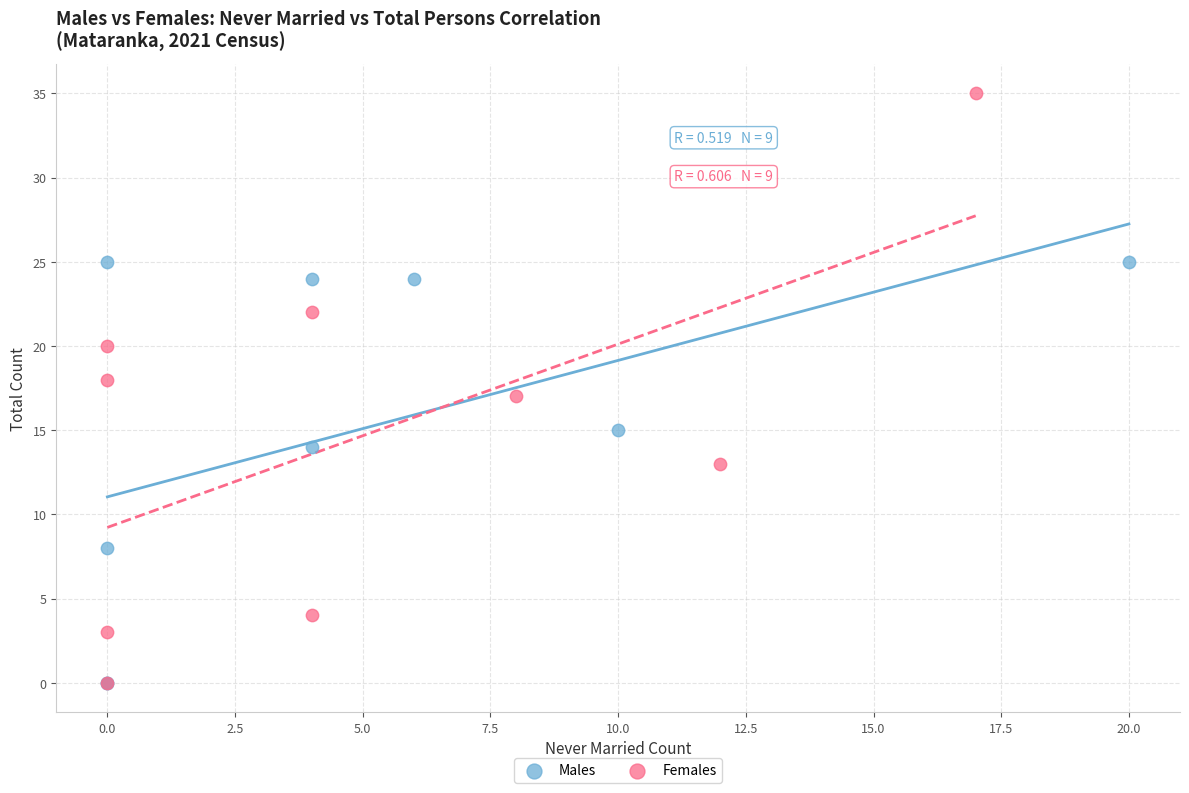

Which series contains the highest Y value?

Females